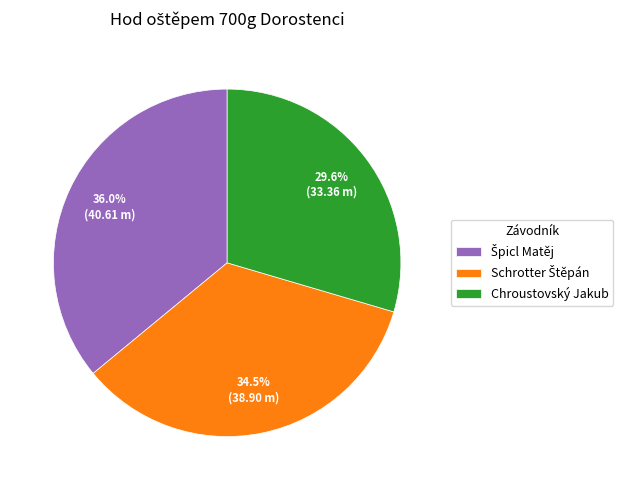

Which slice is the smallest?

Chroustovský Jakub